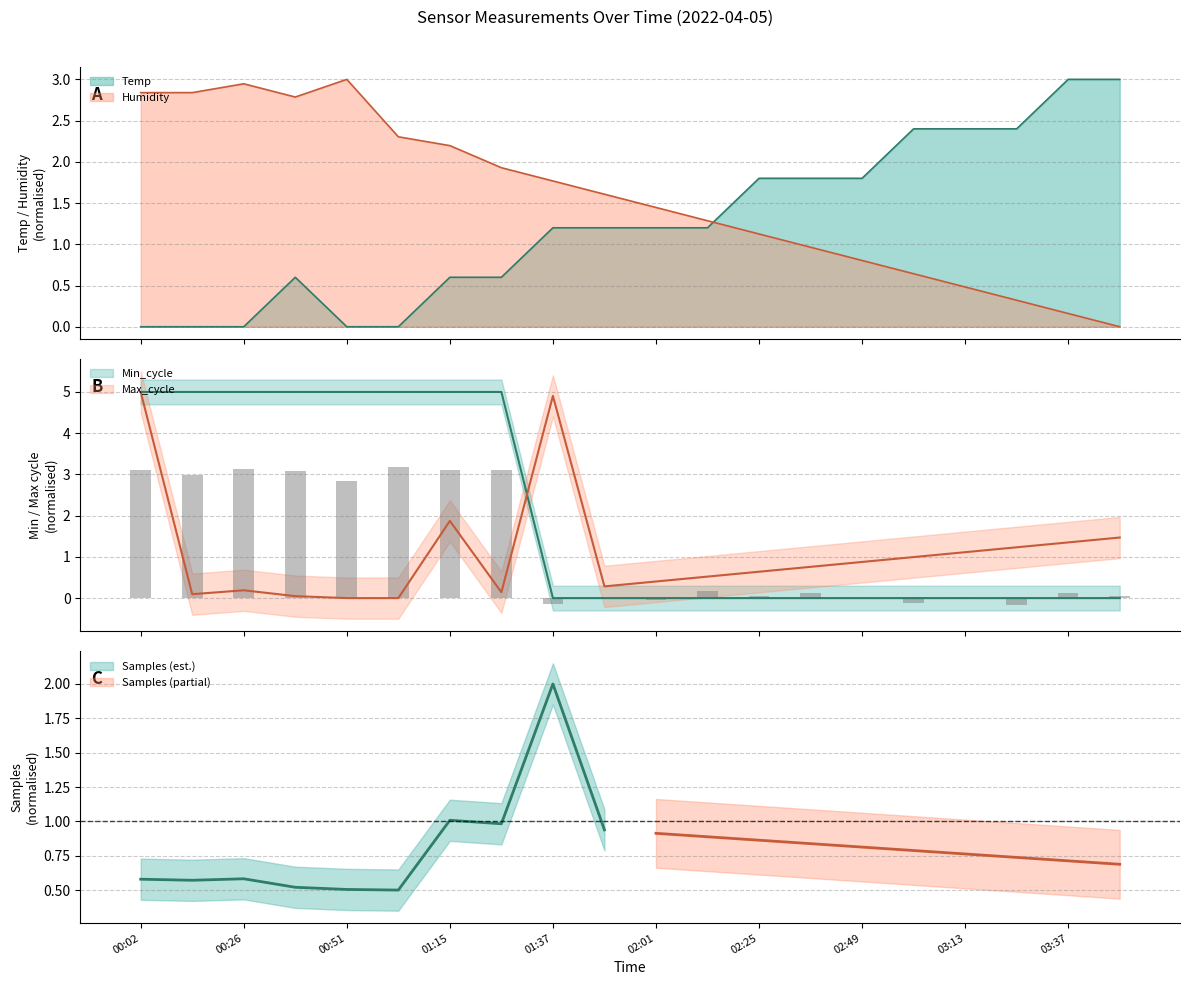

Is the value of Max_cycle at 02:13 greater than the value of Min_cycle at 01:15?

No